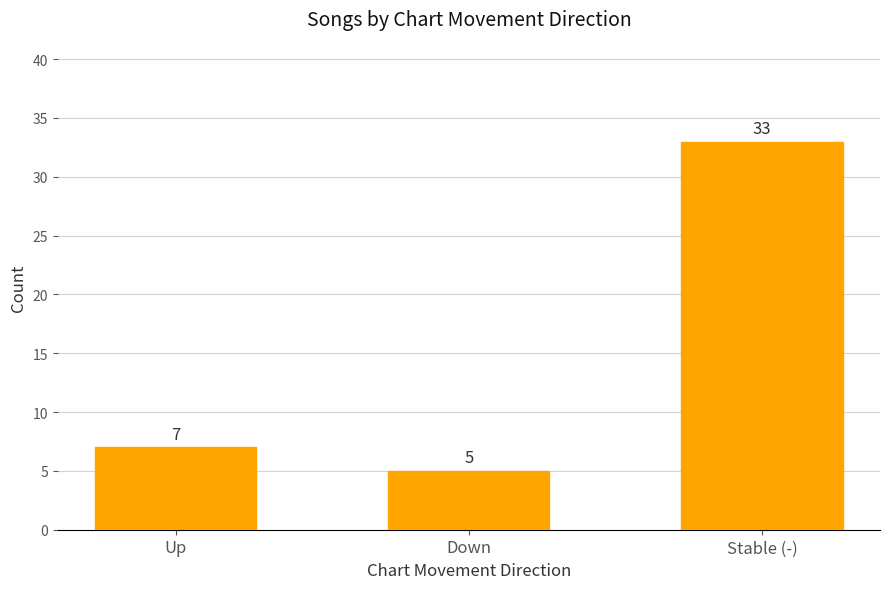

Reading left to right, what are all the values shown in this chart?

7	5	33